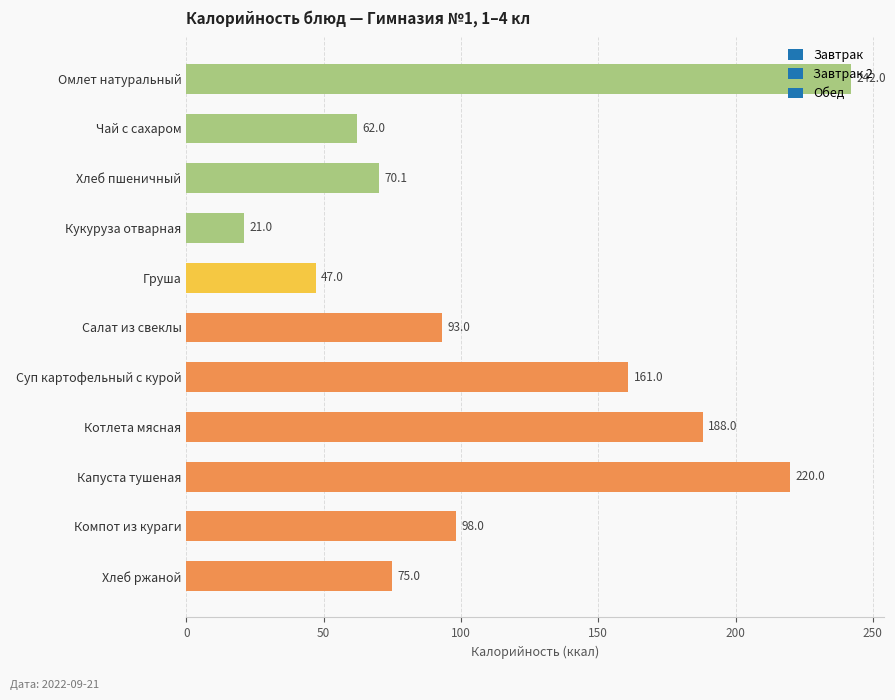

Which category has the highest value across all series?

Омлет натуральный